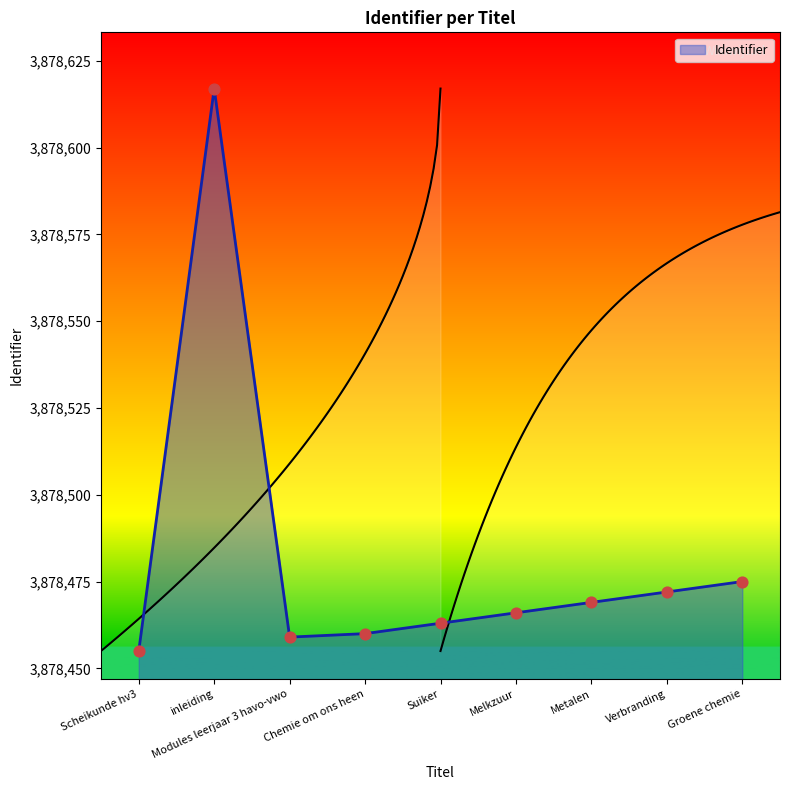

Which has a higher value, Scheikunde hv3 or Chemie om ons heen?

Chemie om ons heen